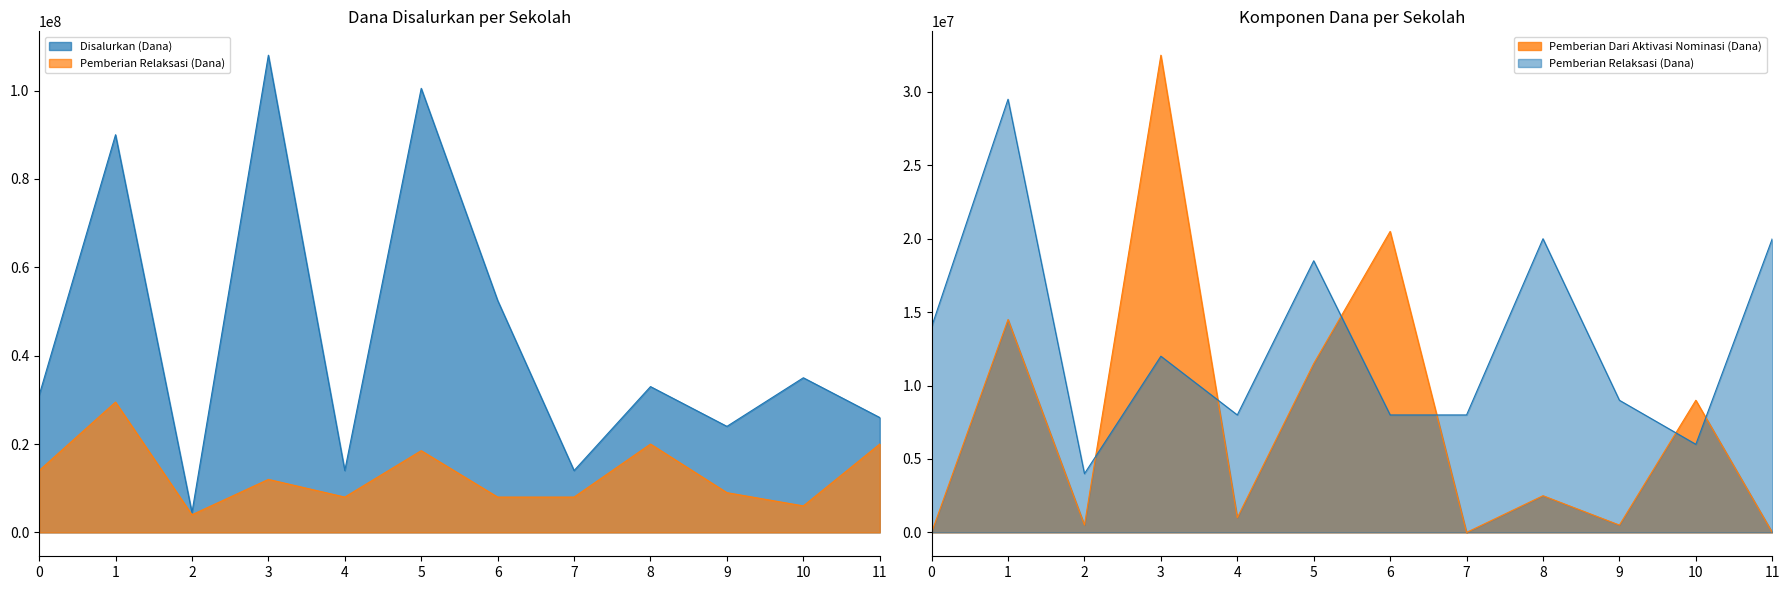

What is the value of the Pemberian Relaksasi (Siswa) point at the 8th from the left?

8000000